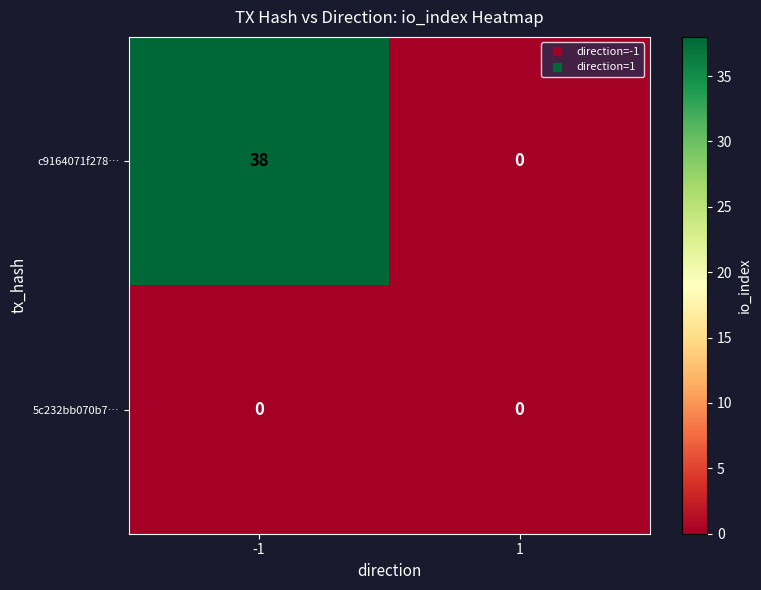

Which category has the highest value across all series?

-1